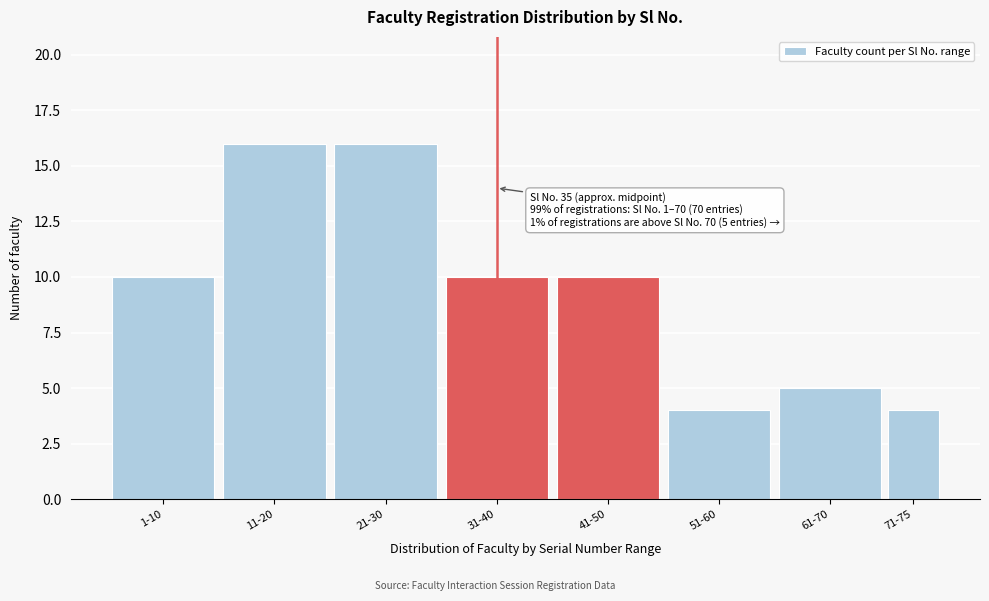

Reading left to right, list all the values displayed in this chart.

10	16	16	10	10	4	5	4